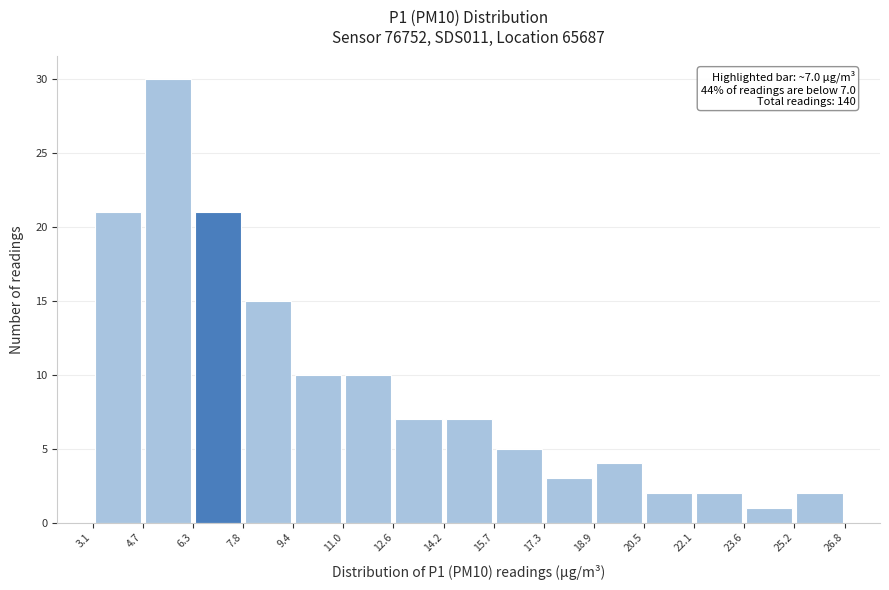

Which range on the x-axis has the tallest bar?

4.7 to 6.3